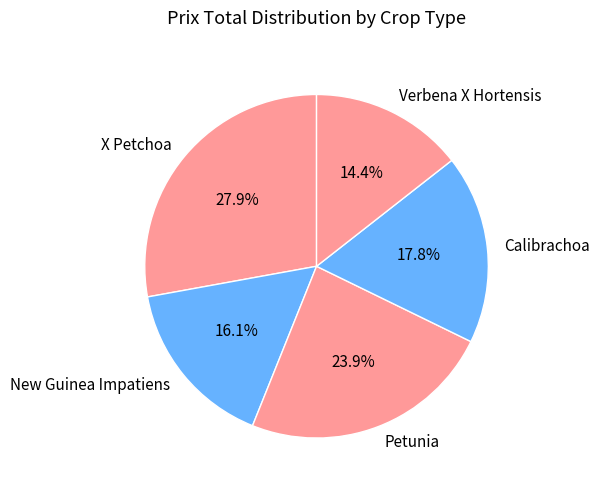

Which slice is the largest?

X Petchoa